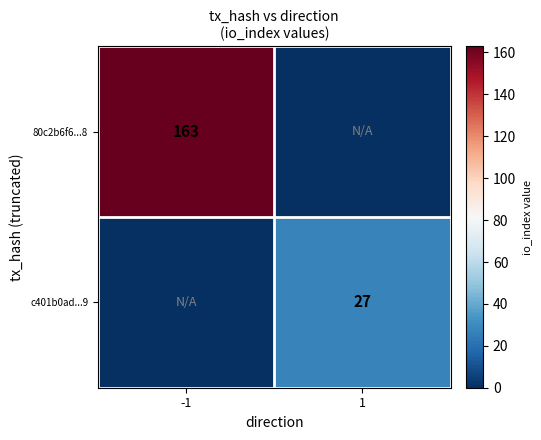

The 80c2b6f6...8 series shows 163 at -1. True or false?

True